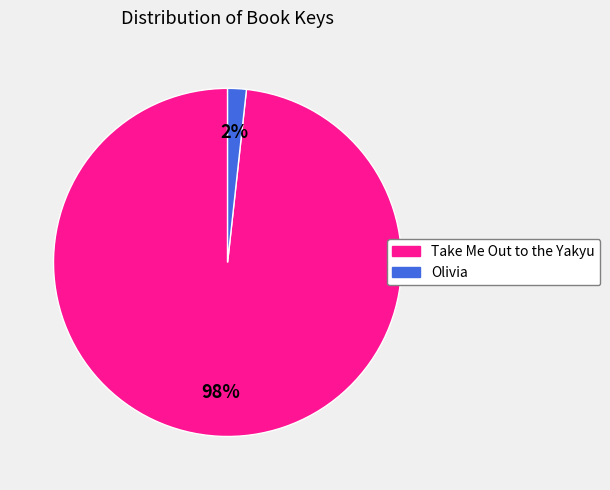

To the nearest percent, what is the combined percentage of Take Me Out to the Yakyu and Olivia?

100%